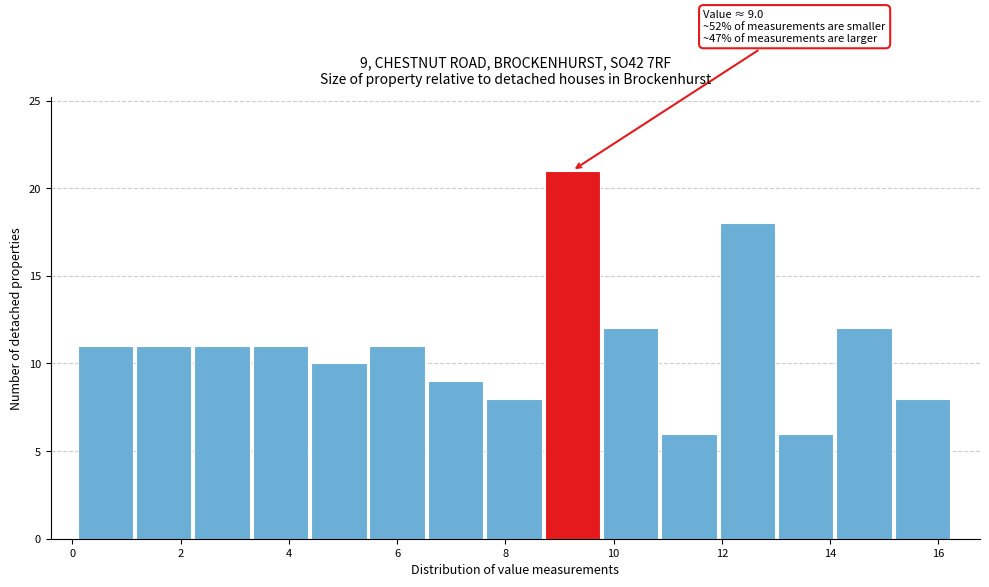

Which range on the x-axis has the tallest bar?

8.8 to 9.8